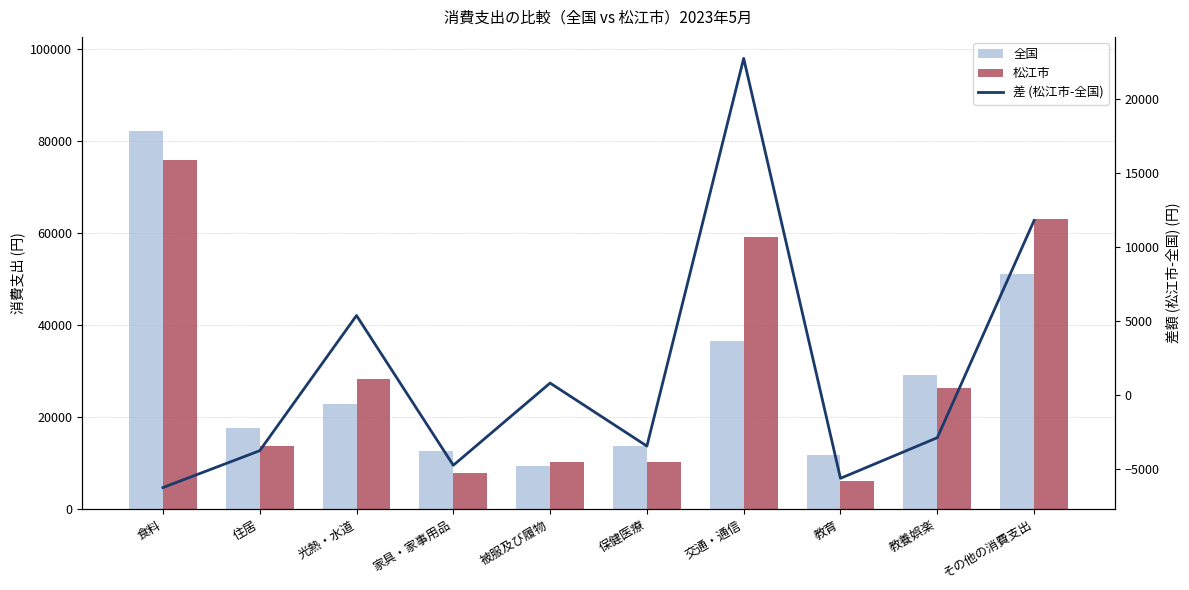

The 全国 series shows 82067 at 食料. True or false?

True